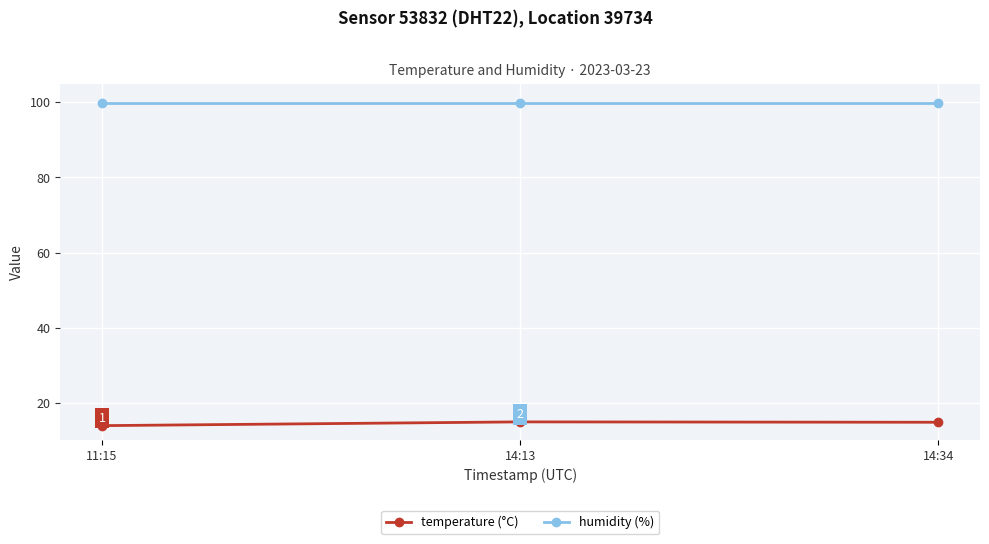

What is the greatest value displayed?

99.9